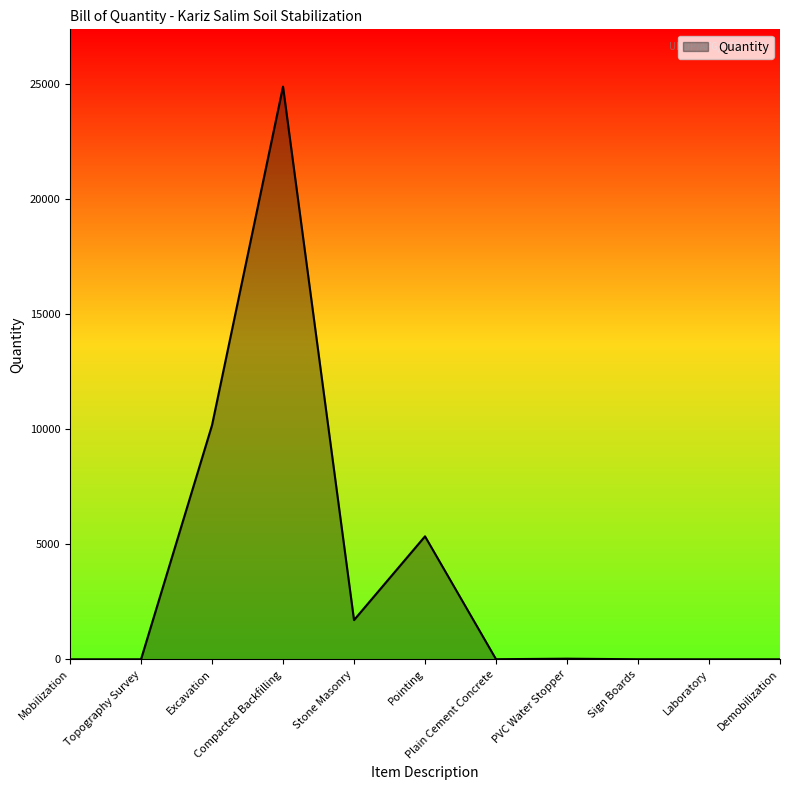

What is the difference between the maximum and minimum values?

24866.6